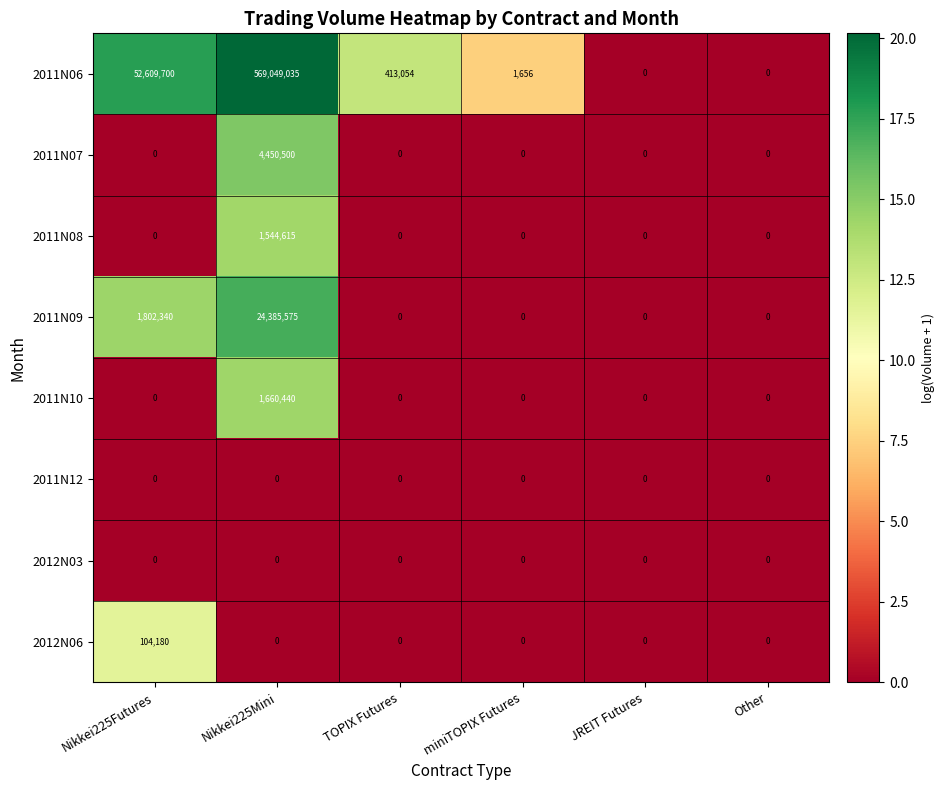

At which category is the sum across all series the highest?

Nikkei225Mini